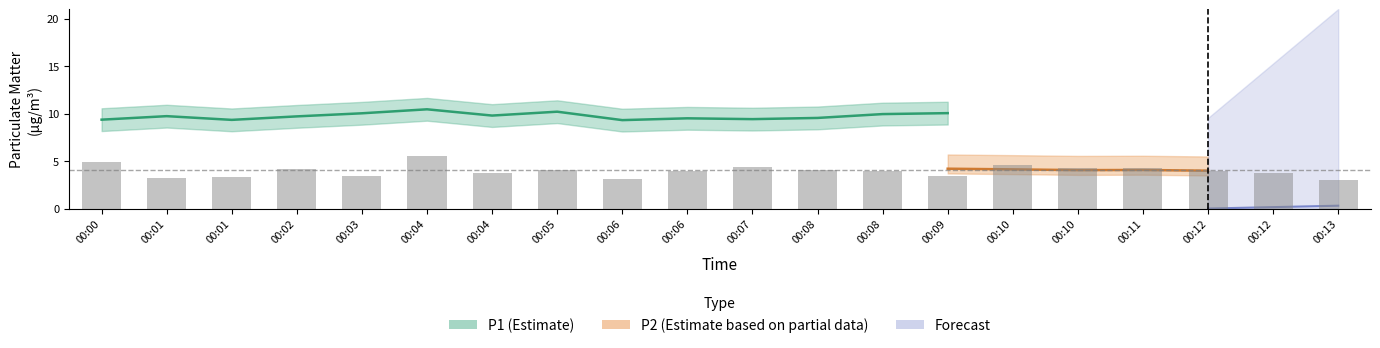

Which label corresponds to the largest value in the chart?

00:04